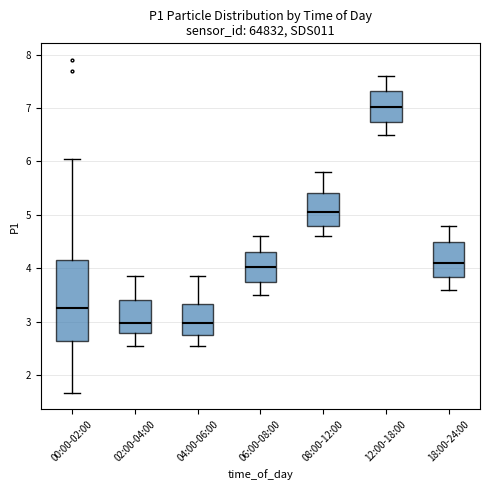

Reading left to right, read every box against the y-axis: the position of its median line, the range the box covers, and the ends of its whiskers. The values are not printed on the chart, so give them approximately, as read against the axis.

00:00-02:00: median 3.3, box 2.6 to 4.2, whiskers 1.7 to 6.1
02:00-04:00: median 3.0, box 2.8 to 3.4, whiskers 2.6 to 3.9
04:00-06:00: median 3.0, box 2.8 to 3.3, whiskers 2.6 to 3.9
06:00-08:00: median 4.0, box 3.7 to 4.3, whiskers 3.5 to 4.6
08:00-12:00: median 5.1, box 4.8 to 5.4, whiskers 4.6 to 5.8
12:00-18:00: median 7.0, box 6.7 to 7.3, whiskers 6.5 to 7.6
18:00-24:00: median 4.1, box 3.8 to 4.5, whiskers 3.6 to 4.8